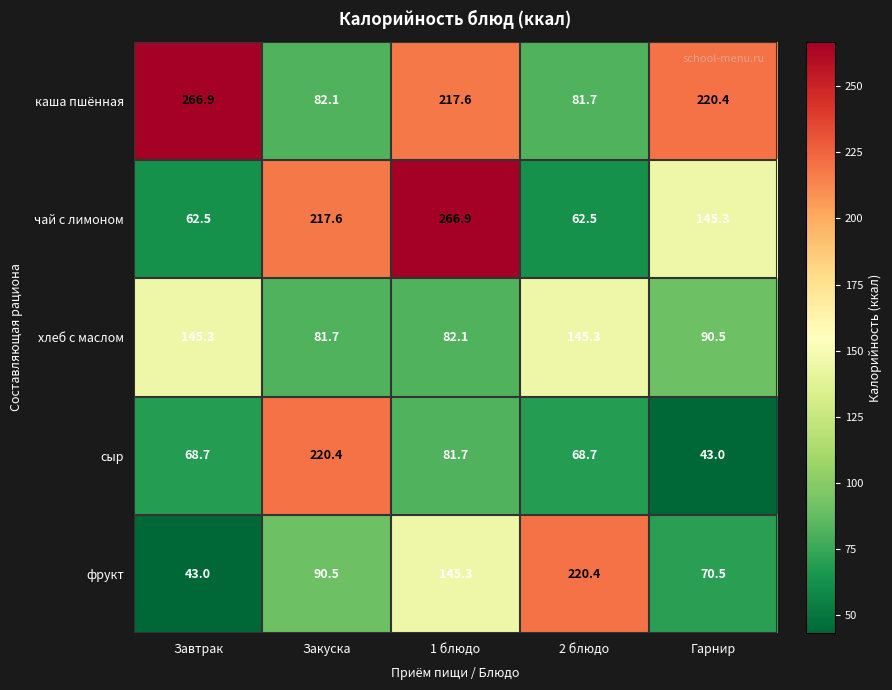

Rank the series at Гарнир from lowest to highest value.

сыр, фрукт, хлеб с маслом, чай с лимоном, каша пшённая